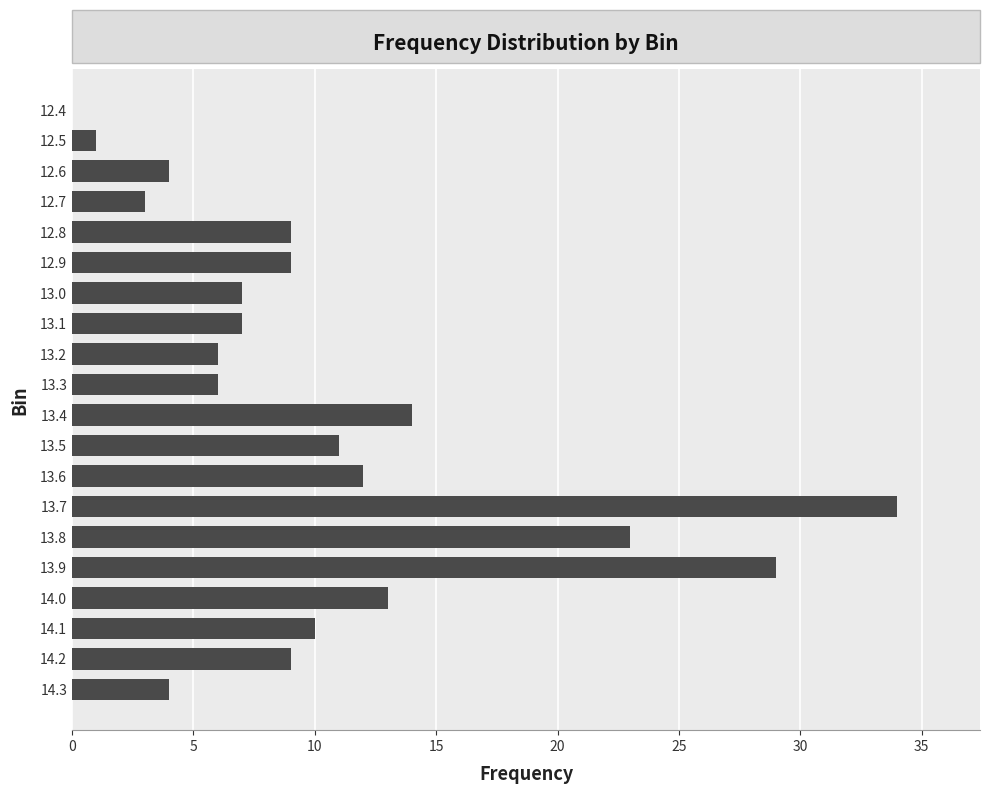

The value at 12.7 is 5. True or false?

False